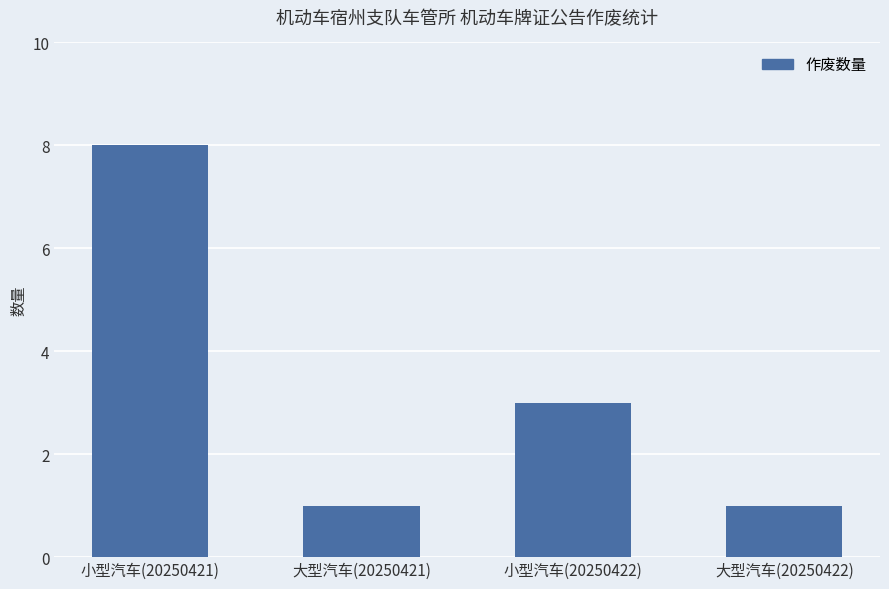

Which label corresponds to the largest value in the chart?

小型汽车(20250421)